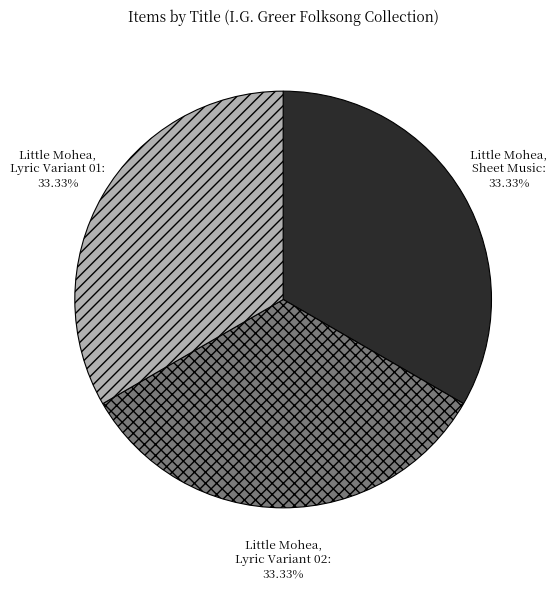

How many segments does this pie chart have?

3